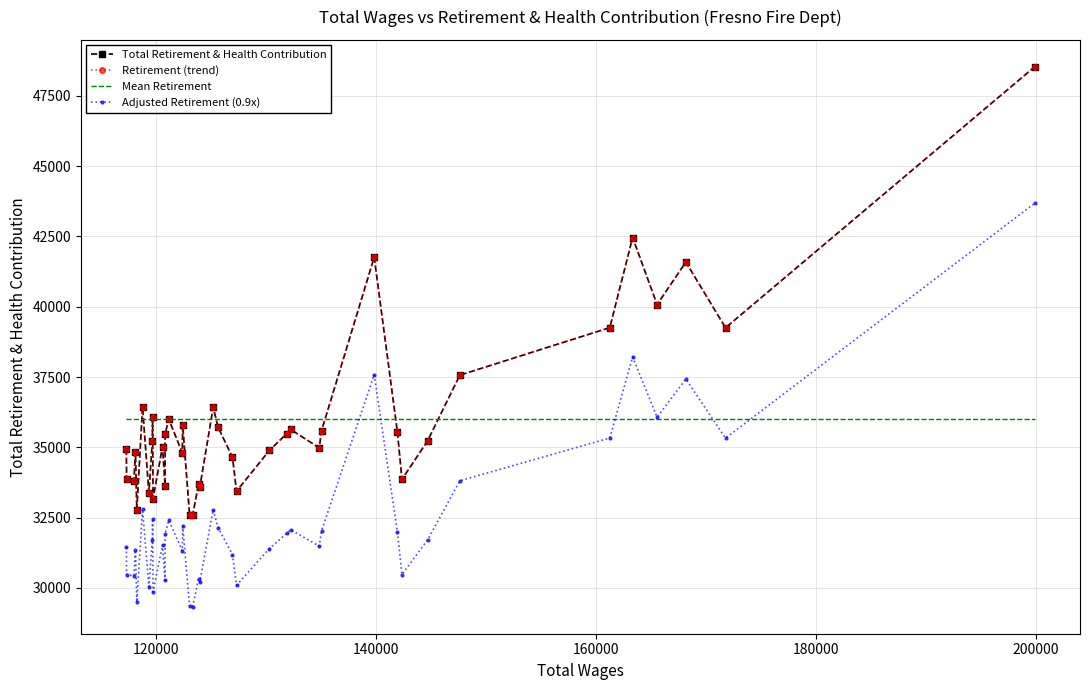

Which series has the widest spread of values?

Total Retirement & Health Contribution